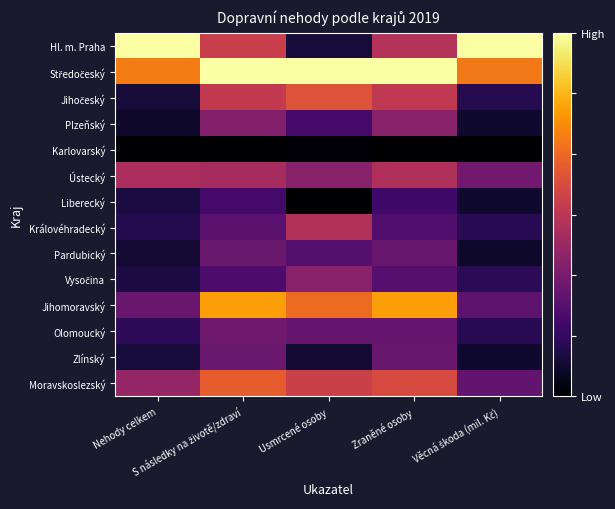

At which category is the sum across all series the highest?

S následky na životě/zdraví